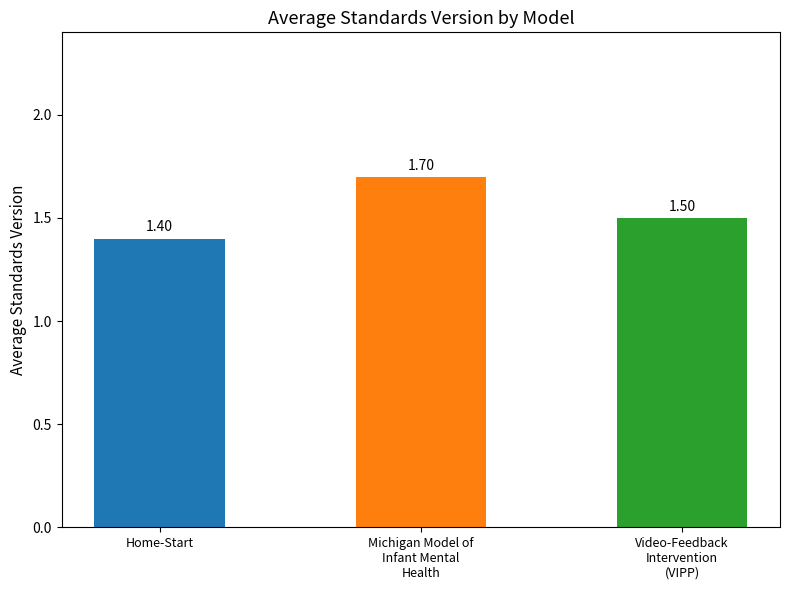

Are the bars grouped side by side (vs. stacked)?

No